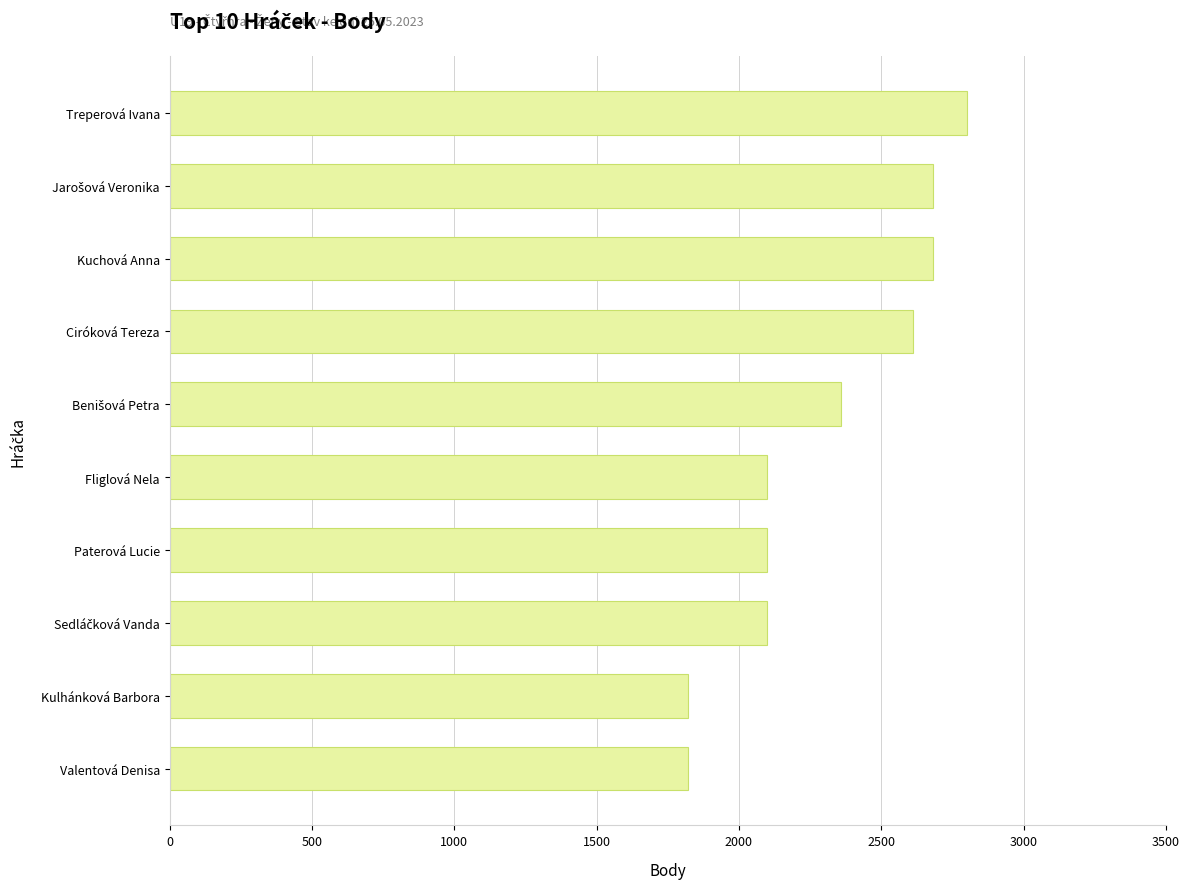

How many bars are there in total?

10